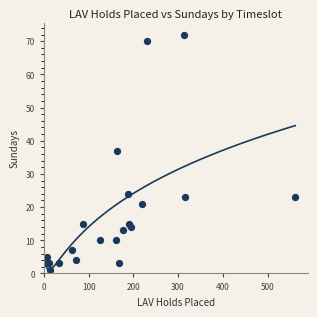

What Y value in the scatter plot is closest to 36?

37